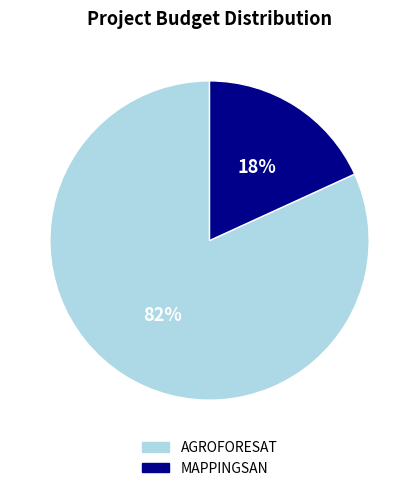

True or false: MAPPINGSAN accounts for 26% of the total.

False